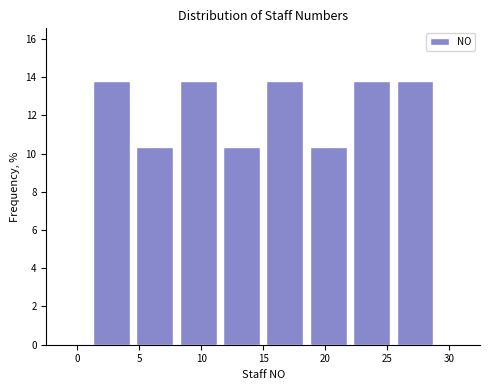

How tall is the bar that spans 18.5 to 22.0 on the x-axis? The values are not printed on the chart, so give them approximately, as read against the axis.

10.4